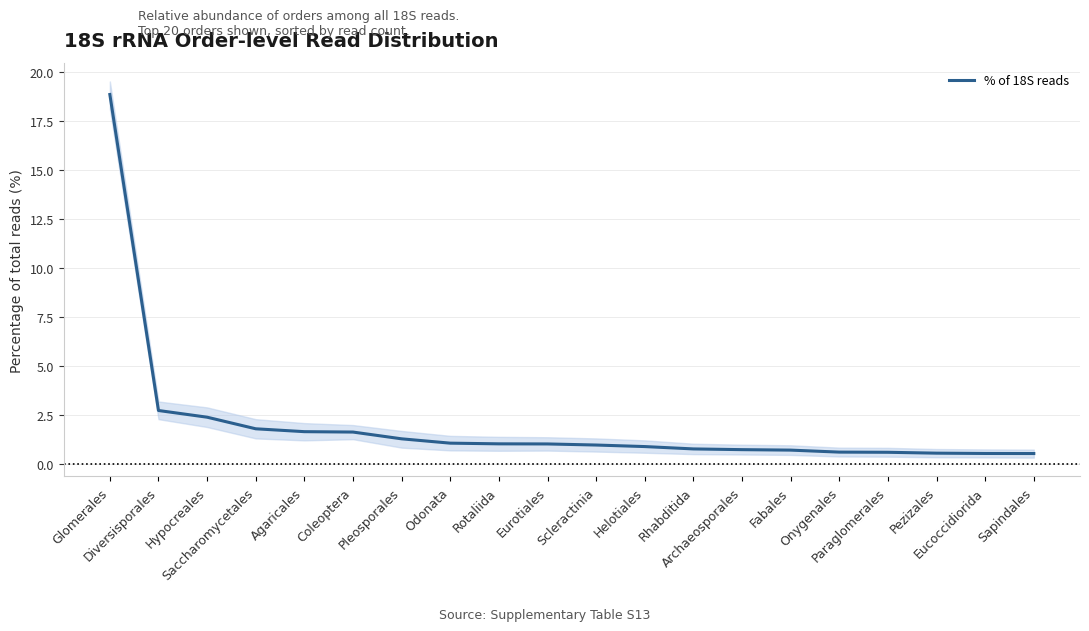

How many lines are shown in the chart?

1